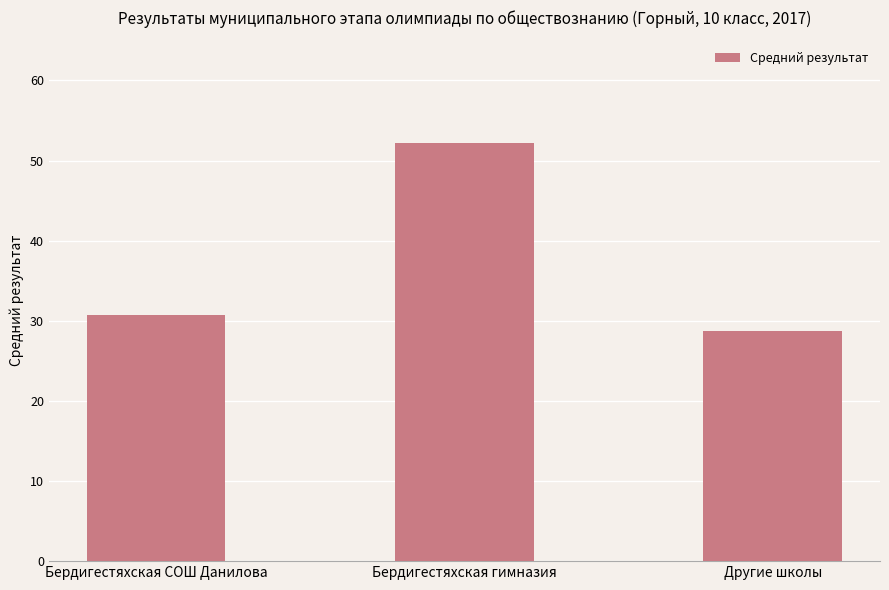

What is the change in value from Бердигестяхская гимназия to Другие школы?

-23.6